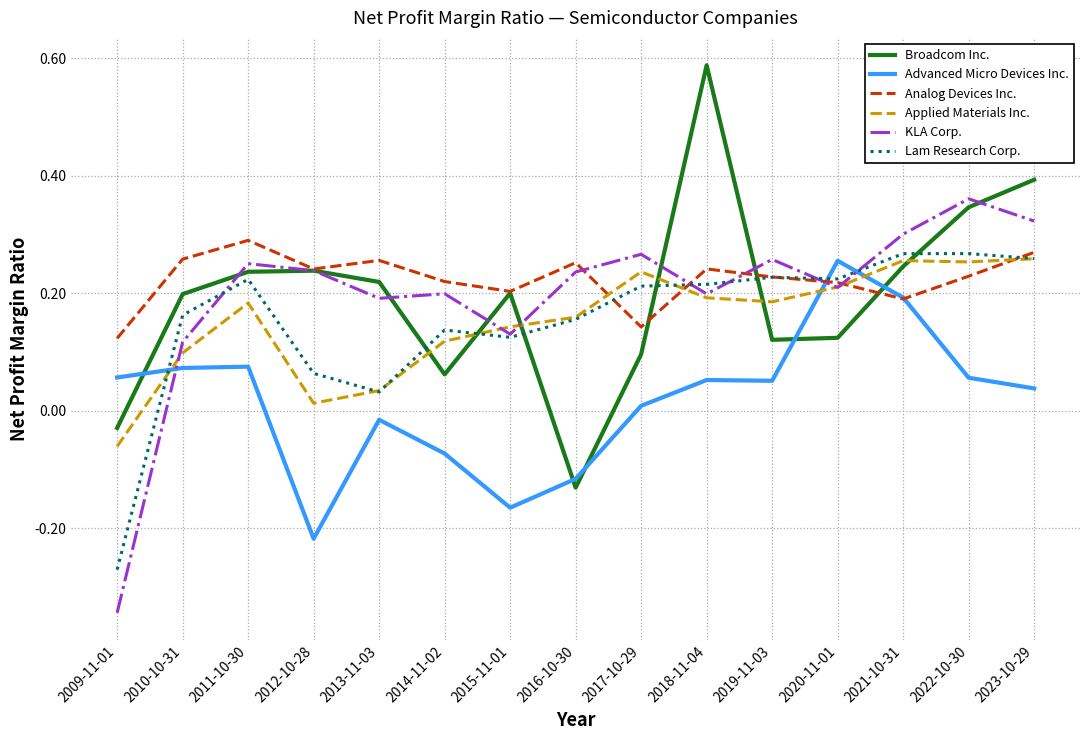

At which category does the chart reach its peak across all series?

2018-11-04